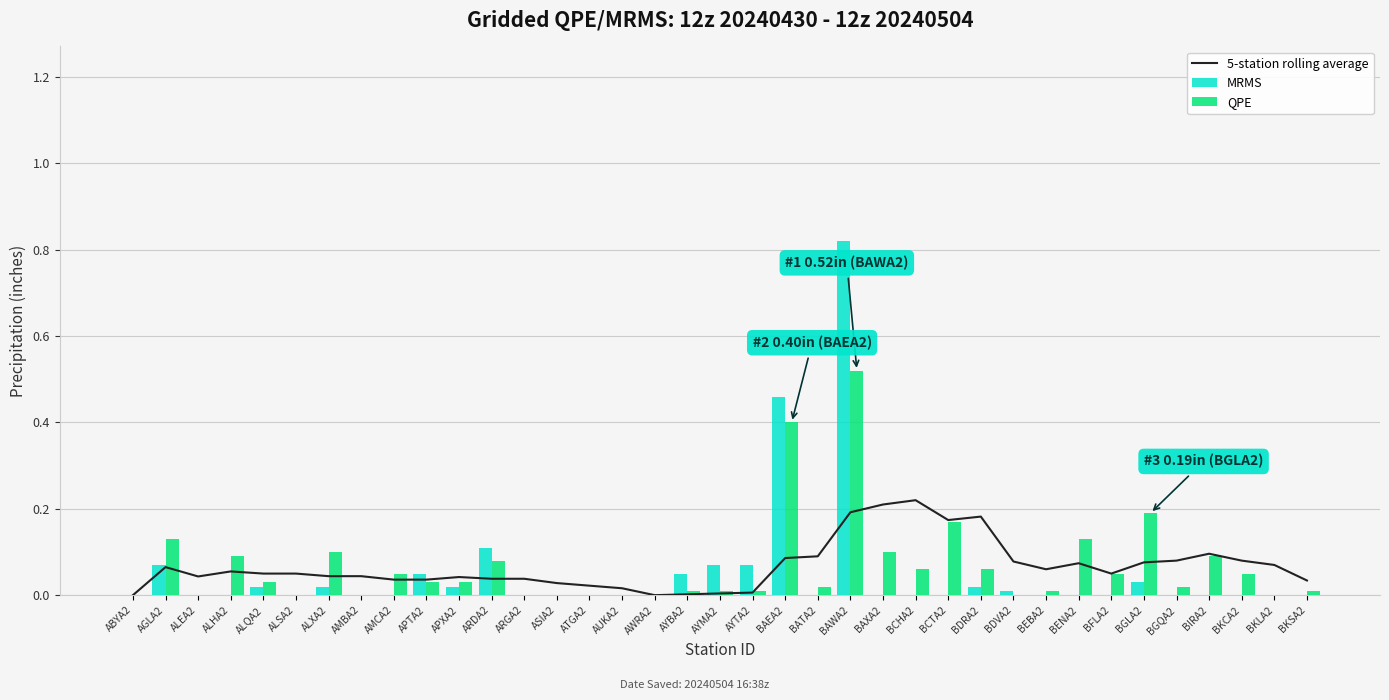

Which category has the highest value across all series?

BAWA2